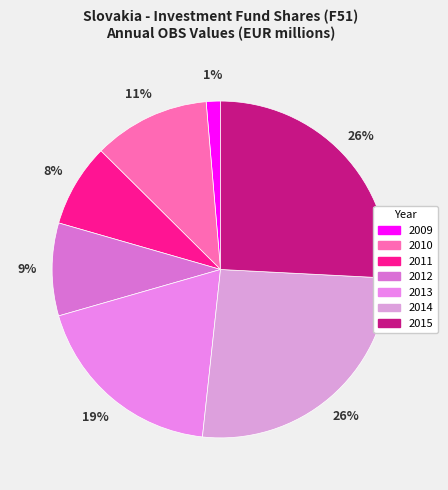

Rank the categories by value from highest to lowest.

2014, 2015, 2013, 2010, 2012, 2011, 2009